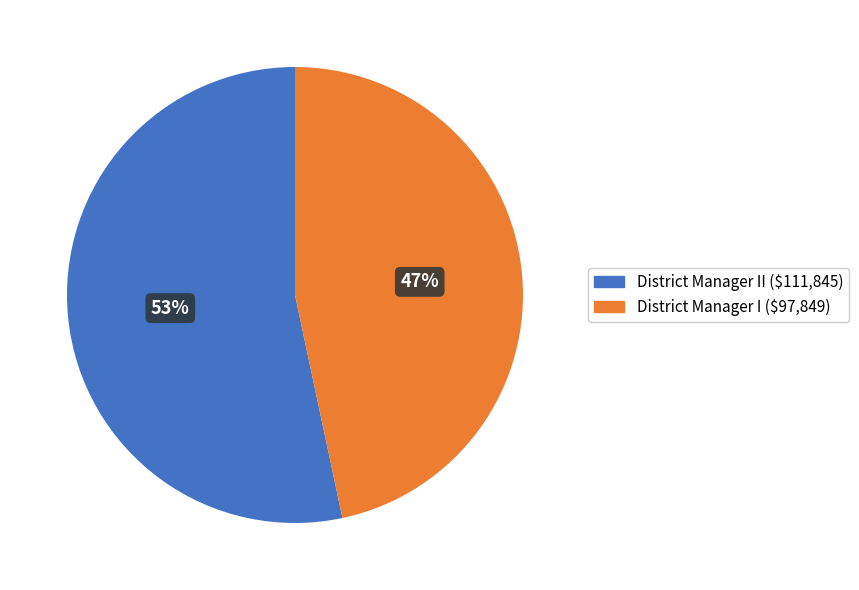

Is there a majority slice in this chart?

Yes